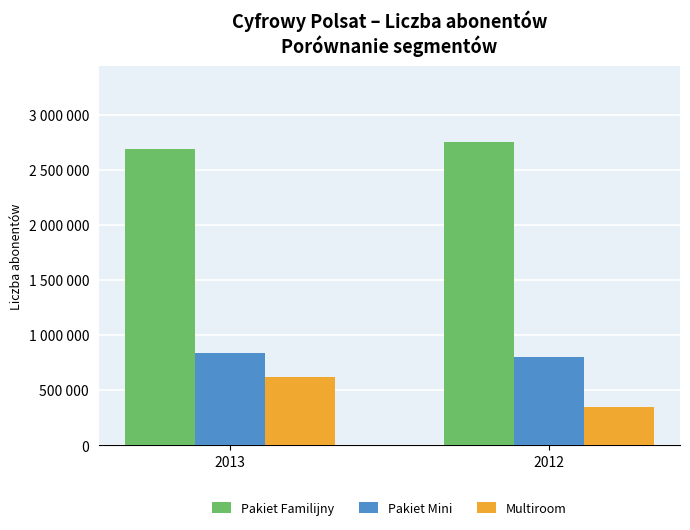

What is the sum of all Multiroom values?

974280